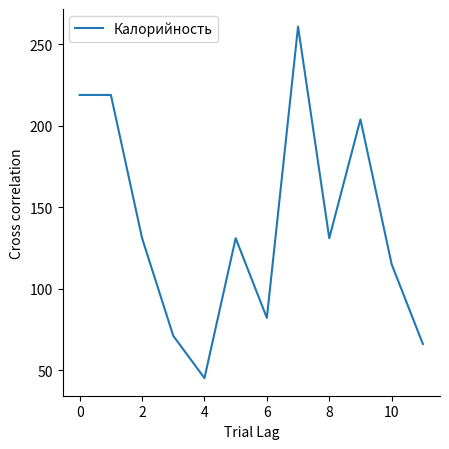

What is the minimum value shown in the chart?

45